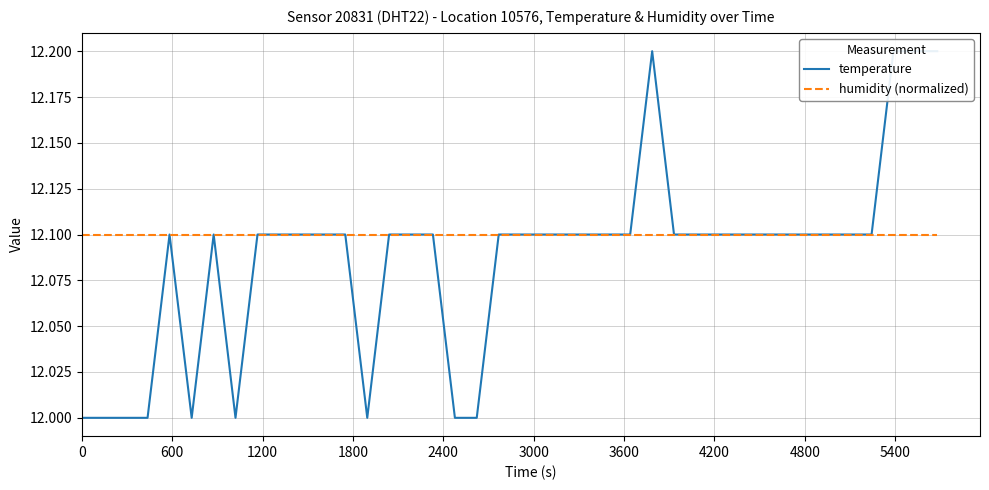

Does the chart have visible grid lines?

Yes